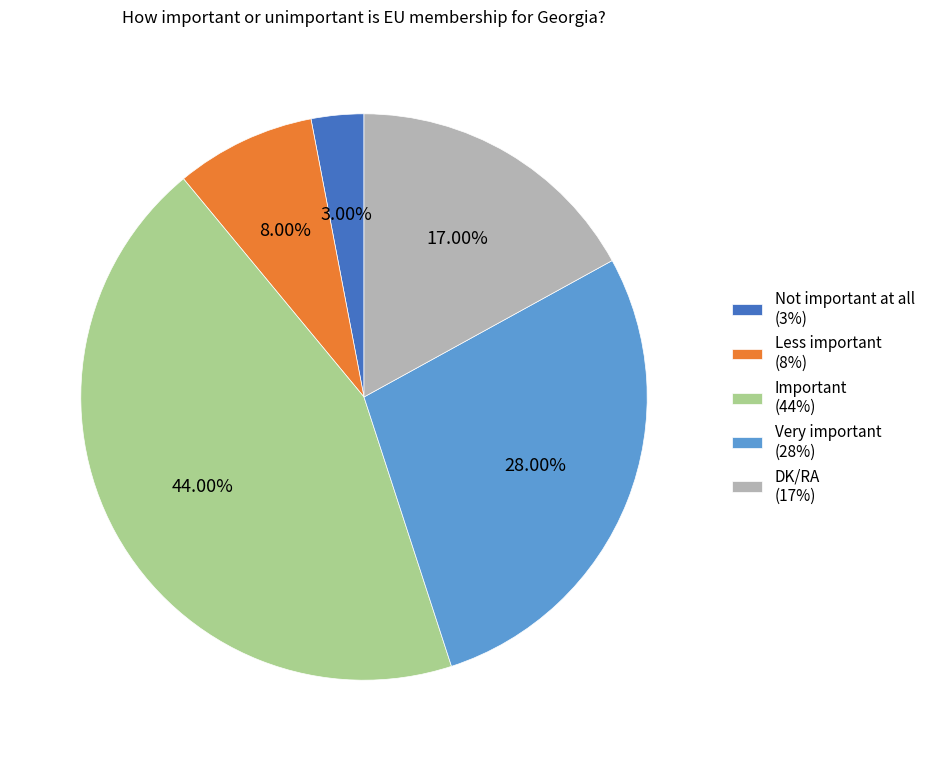

What percentage do Less important and Very important together represent?

36.0%